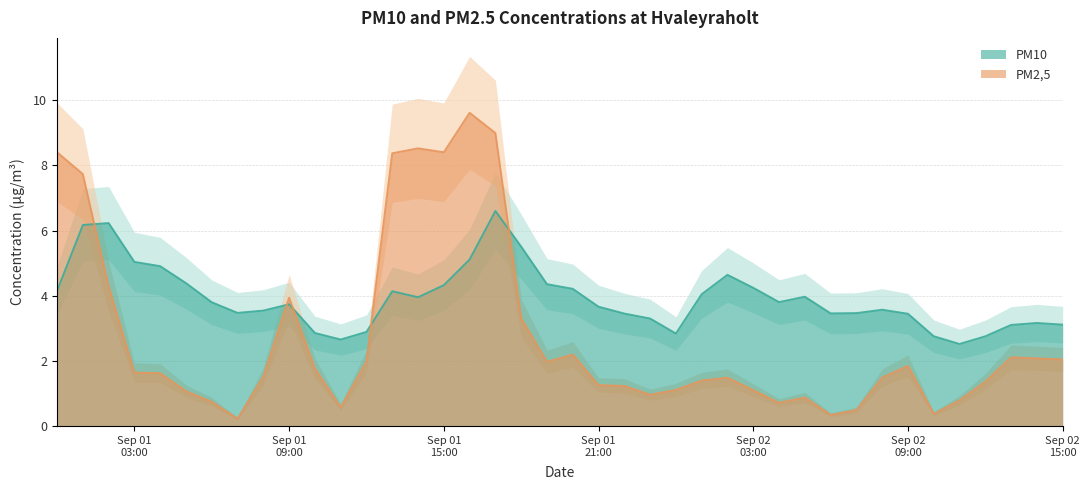

Between 2011-09-01 14:00:00 and 2011-09-02 10:00:00, which is larger?

2011-09-01 14:00:00